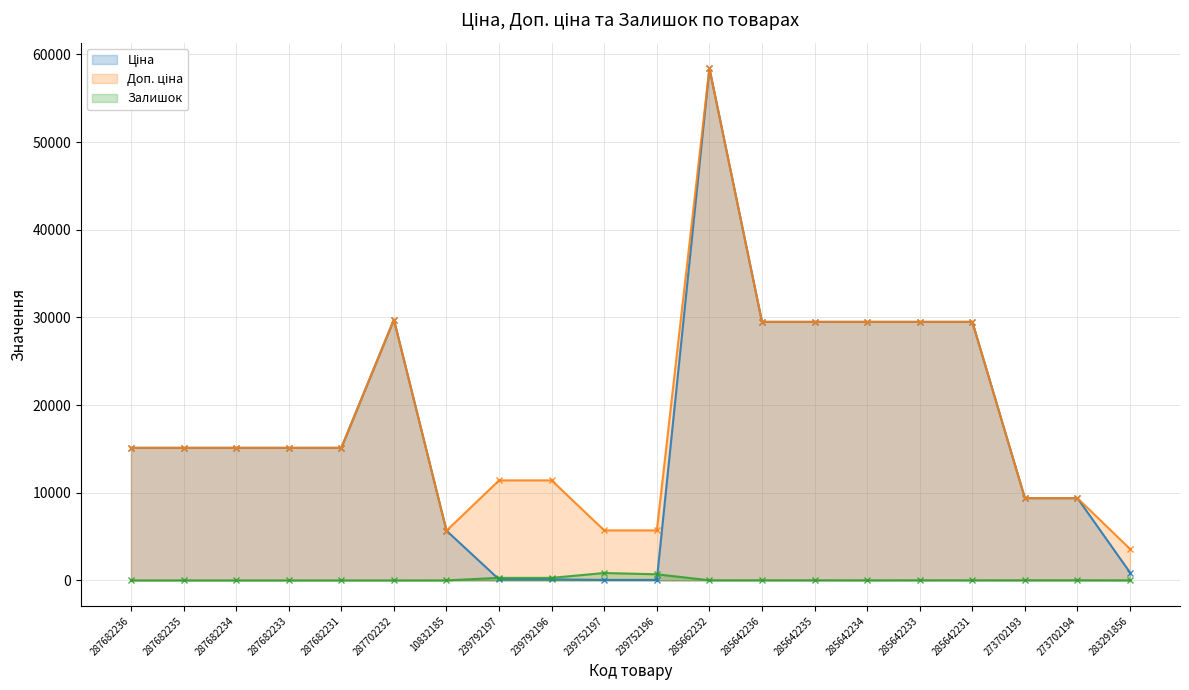

Reading left to right, extract all data points from this chart.

Ціна: 287682236=15120.0	287682235=15120.0	287682234=15120.0	287682233=15120.0	287682231=15120.0	287702232=29747.2	10832185=5673.8	239792197=114.1	239792196=114.1	239752197=57.0	239752196=57.0	285662232=58426.5	285642236=29491.5	285642235=29491.5	285642234=29491.5	285642233=29491.5	285642231=29491.5	273702193=9384.0	273702194=9384.0	283291856=895.9
Доп. ціна: 287682236=15120.0	287682235=15120.0	287682234=15120.0	287682233=15120.0	287682231=15120.0	287702232=29747.2	10832185=5673.8	239792197=11410.0	239792196=11410.0	239752197=5705.0	239752196=5705.0	285662232=58426.5	285642236=29491.5	285642235=29491.5	285642234=29491.5	285642233=29491.5	285642231=29491.5	273702193=9384.0	273702194=9384.0	283291856=3583.6
Залишок: 287682236=0.0	287682235=0.0	287682234=0.0	287682233=0.0	287682231=0.0	287702232=0.0	10832185=4.0	239792197=289.0	239792196=290.0	239752197=845.0	239752196=698.0	285662232=14.0	285642236=16.0	285642235=13.0	285642234=10.0	285642233=14.0	285642231=11.0	273702193=17.0	273702194=18.0	283291856=7.0